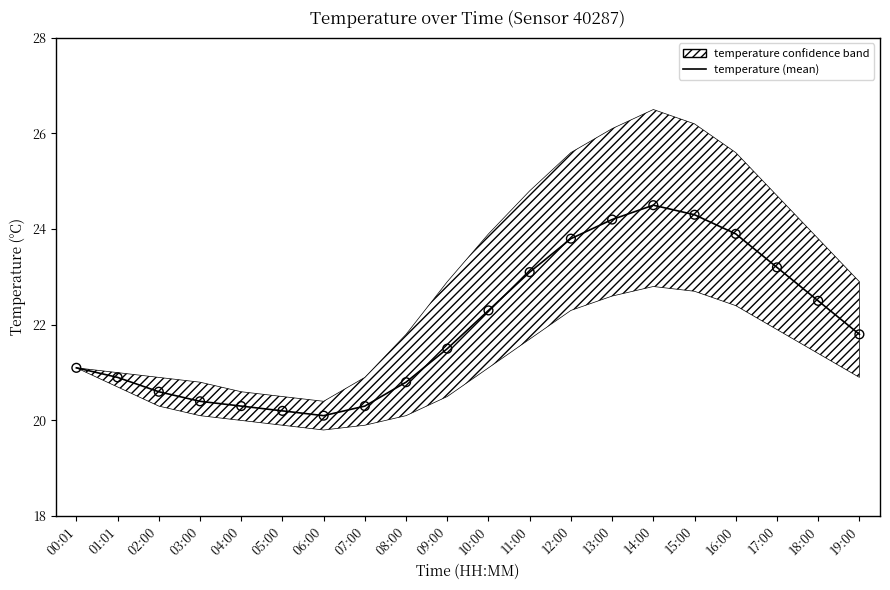

What is the ratio of the value at 07:00 to the value at 19:00?

0.9